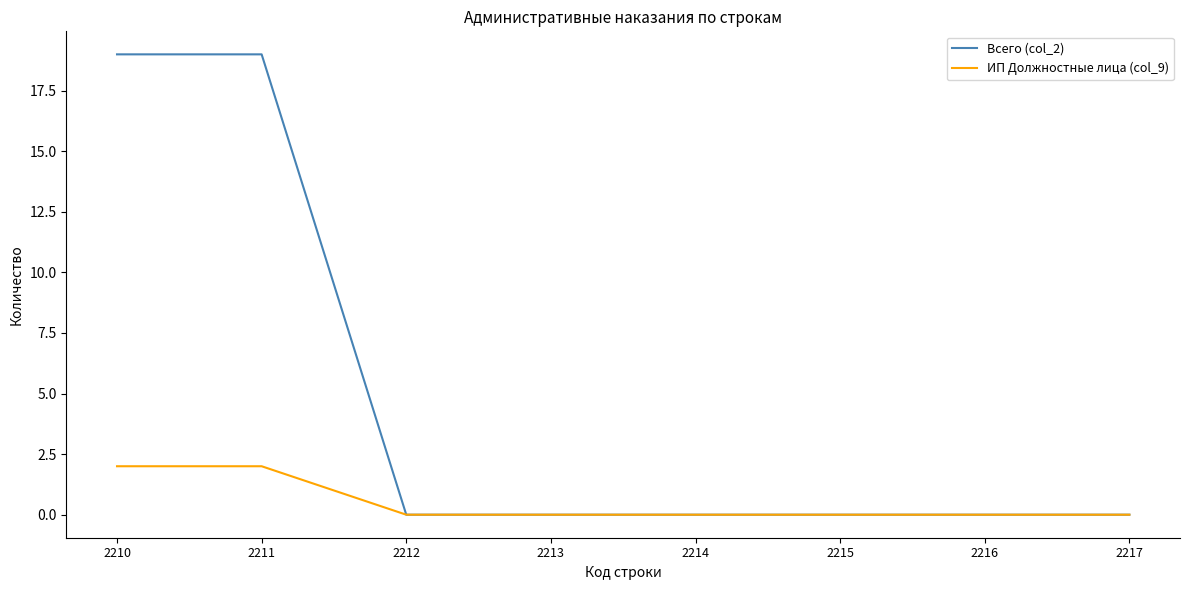

Does the chart have visible grid lines?

No